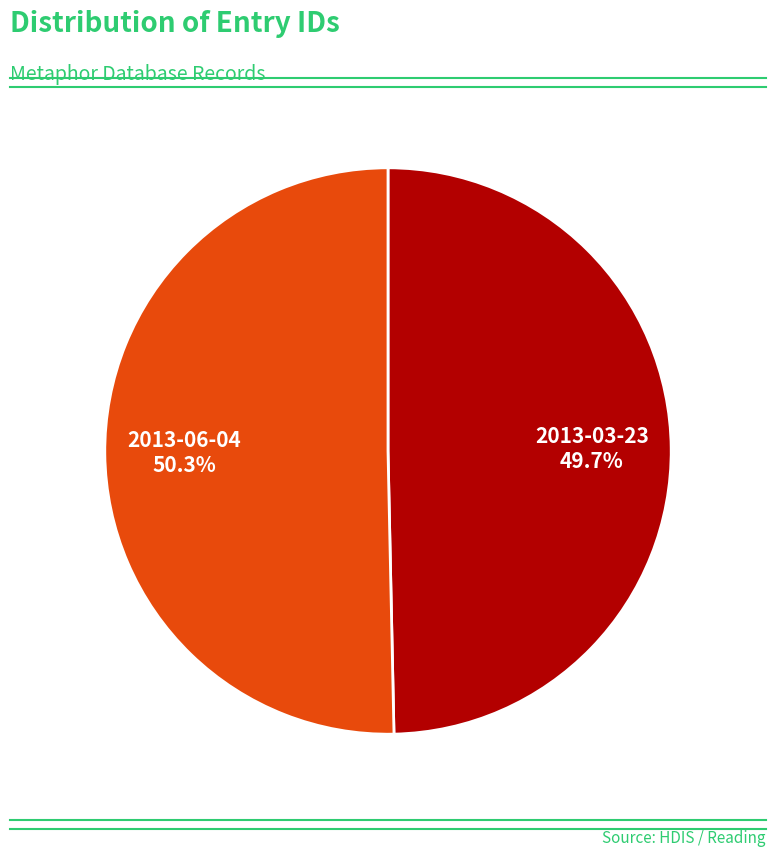

Which has a higher value, 2013-03-23 or 2013-06-04?

2013-06-04